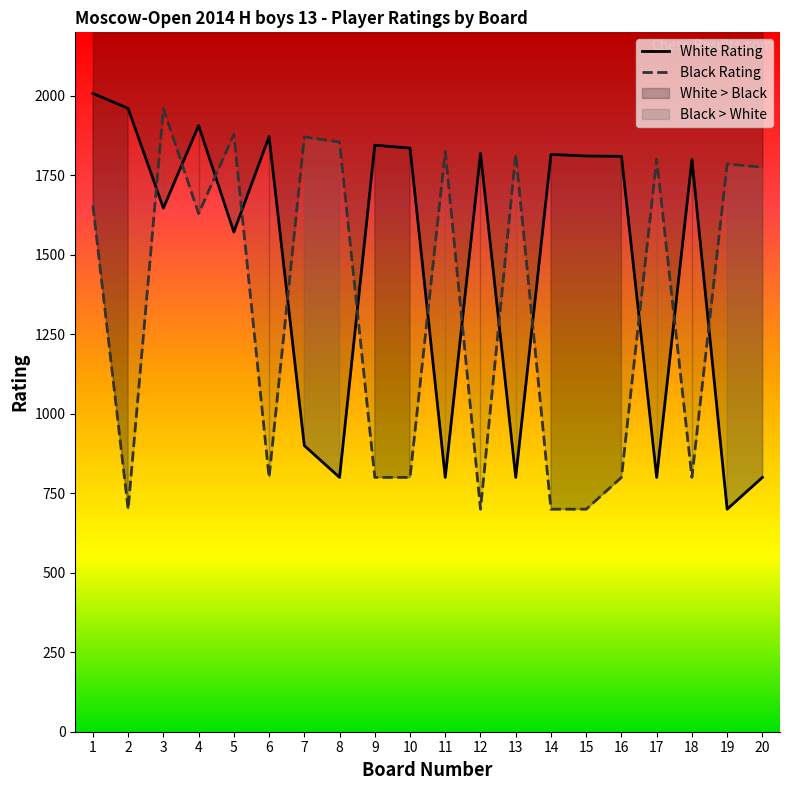

What is the total value across all series at 1?

3663